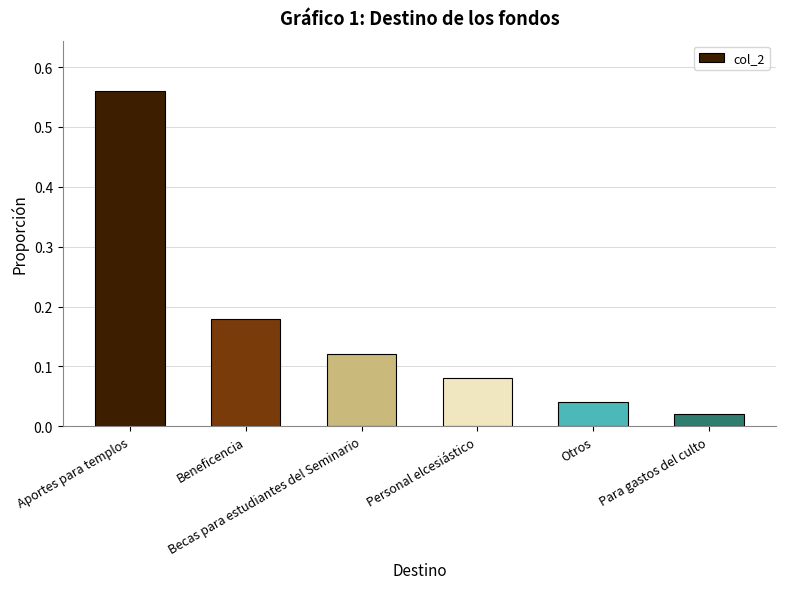

List the labels in order of value, largest first.

Aportes para templos, Beneficencia, Becas para estudiantes del Seminario, Personal elcesiástico, Otros, Para gastos del culto